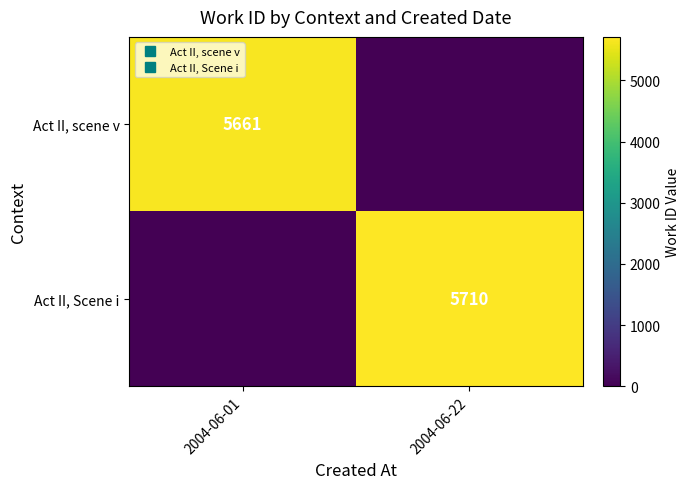

At how many categories does at least one series exceed 61?

2